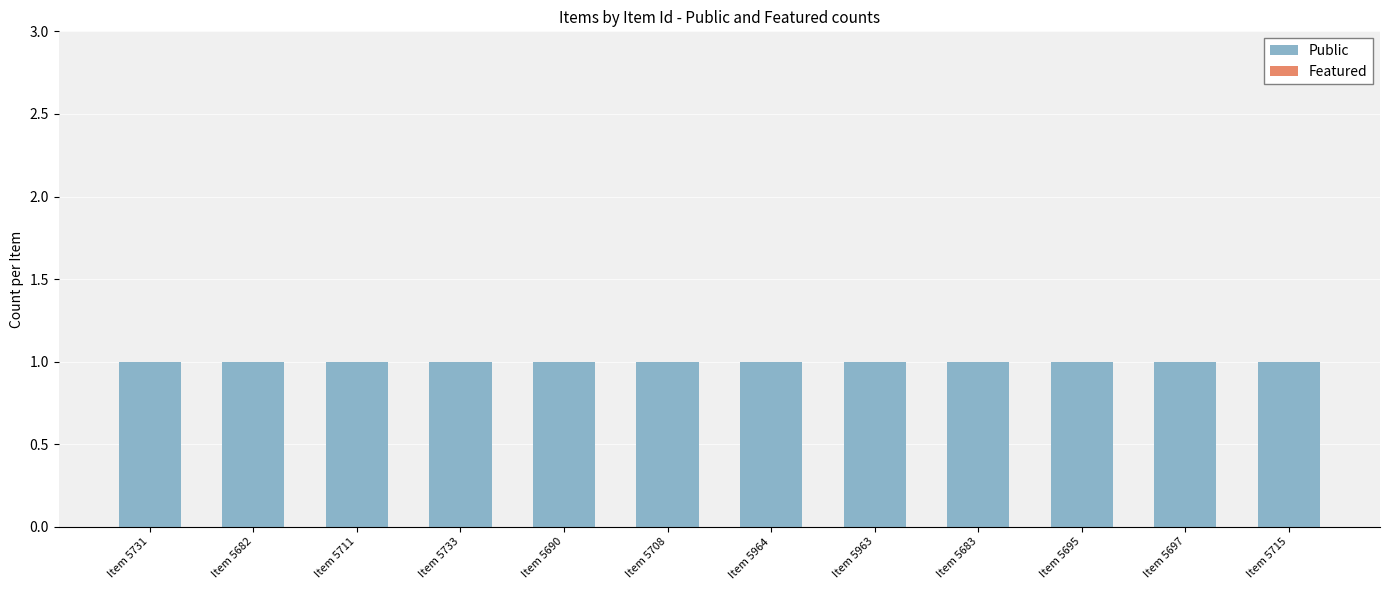

Reading left to right, list all the values displayed in this chart.

Public: Item 5731=1	Item 5682=1	Item 5711=1	Item 5733=1	Item 5690=1	Item 5708=1	Item 5964=1	Item 5963=1	Item 5683=1	Item 5695=1	Item 5697=1	Item 5715=1
Featured: Item 5731=0	Item 5682=0	Item 5711=0	Item 5733=0	Item 5690=0	Item 5708=0	Item 5964=0	Item 5963=0	Item 5683=0	Item 5695=0	Item 5697=0	Item 5715=0